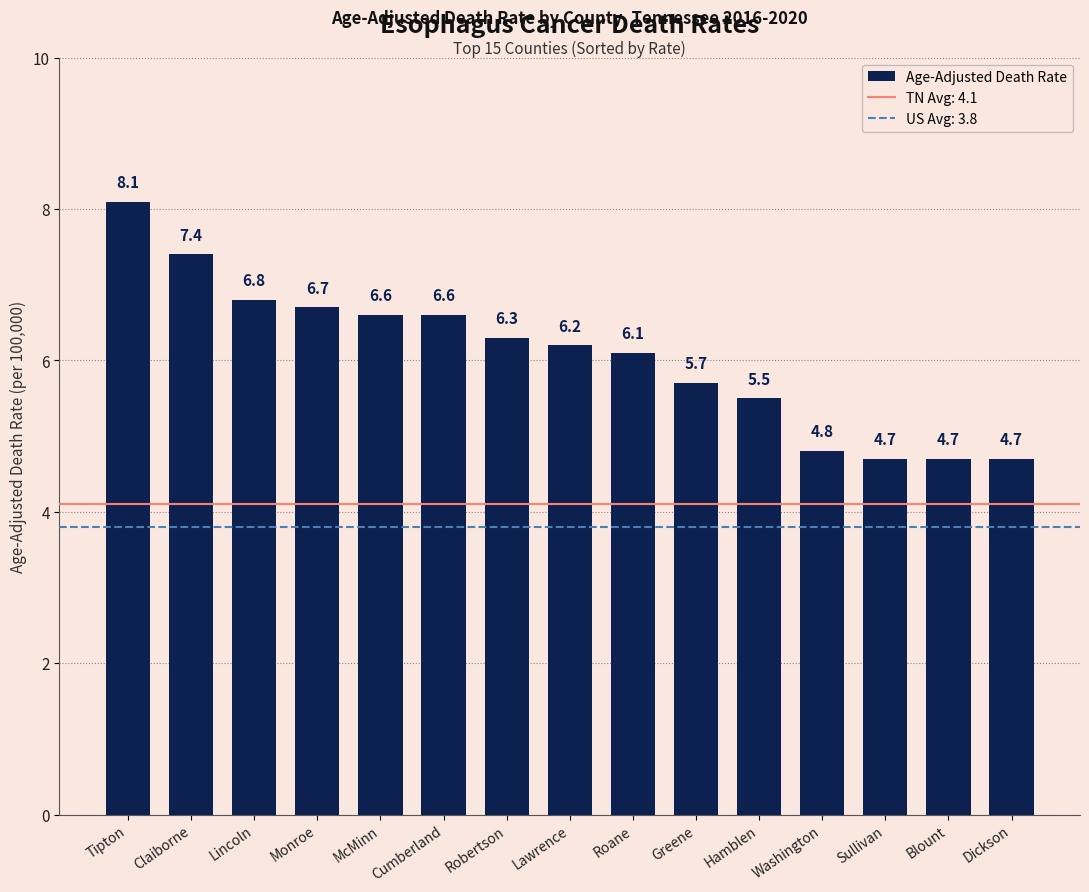

What is the difference between the maximum and minimum values?

3.4